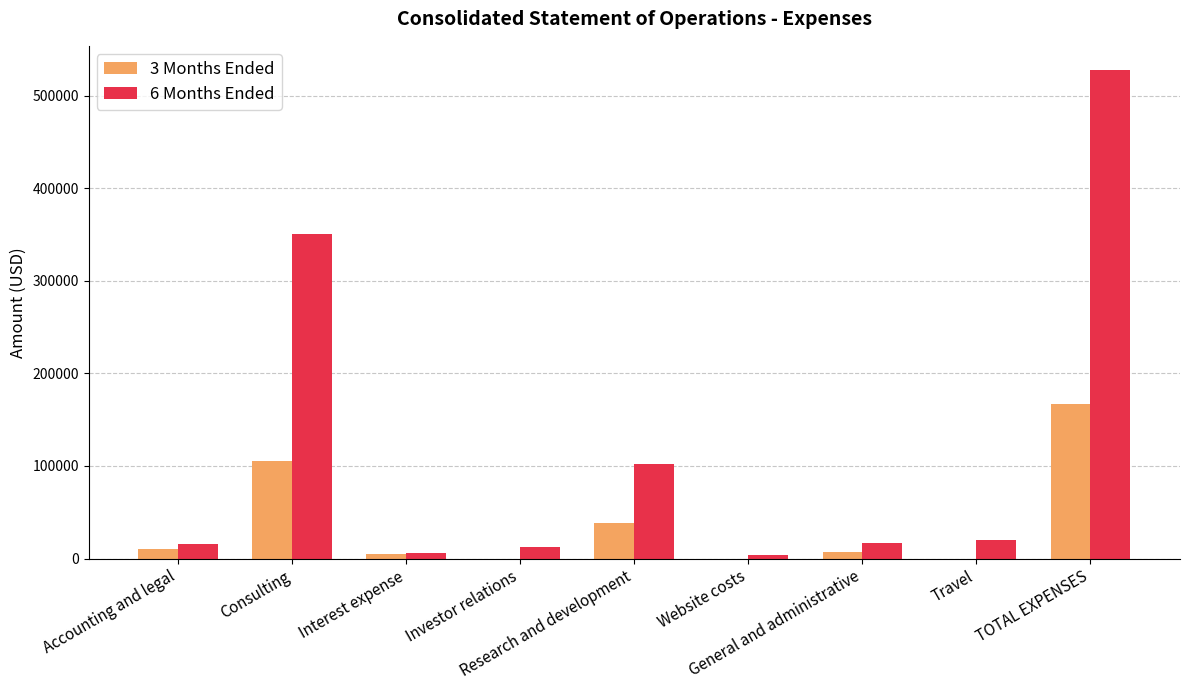

Which series has the largest total across all categories?

6 Months Ended